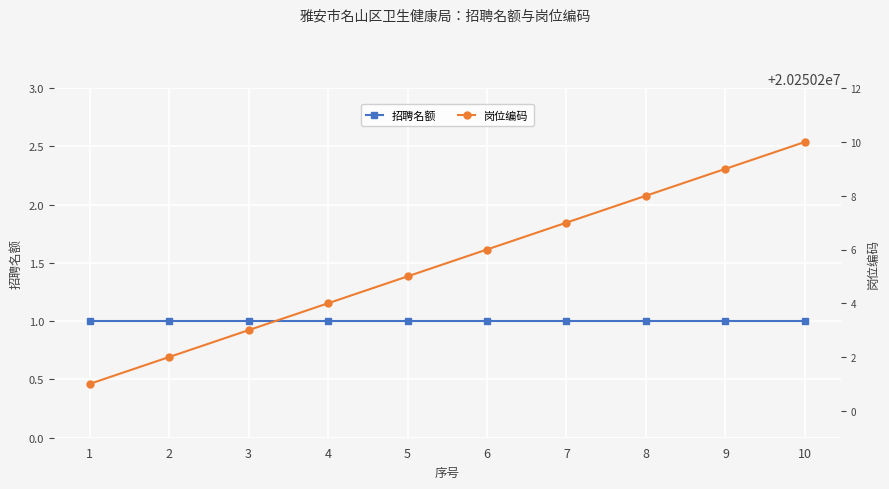

True or false: 招聘名额 and 岗位编码 cross at least once.

False